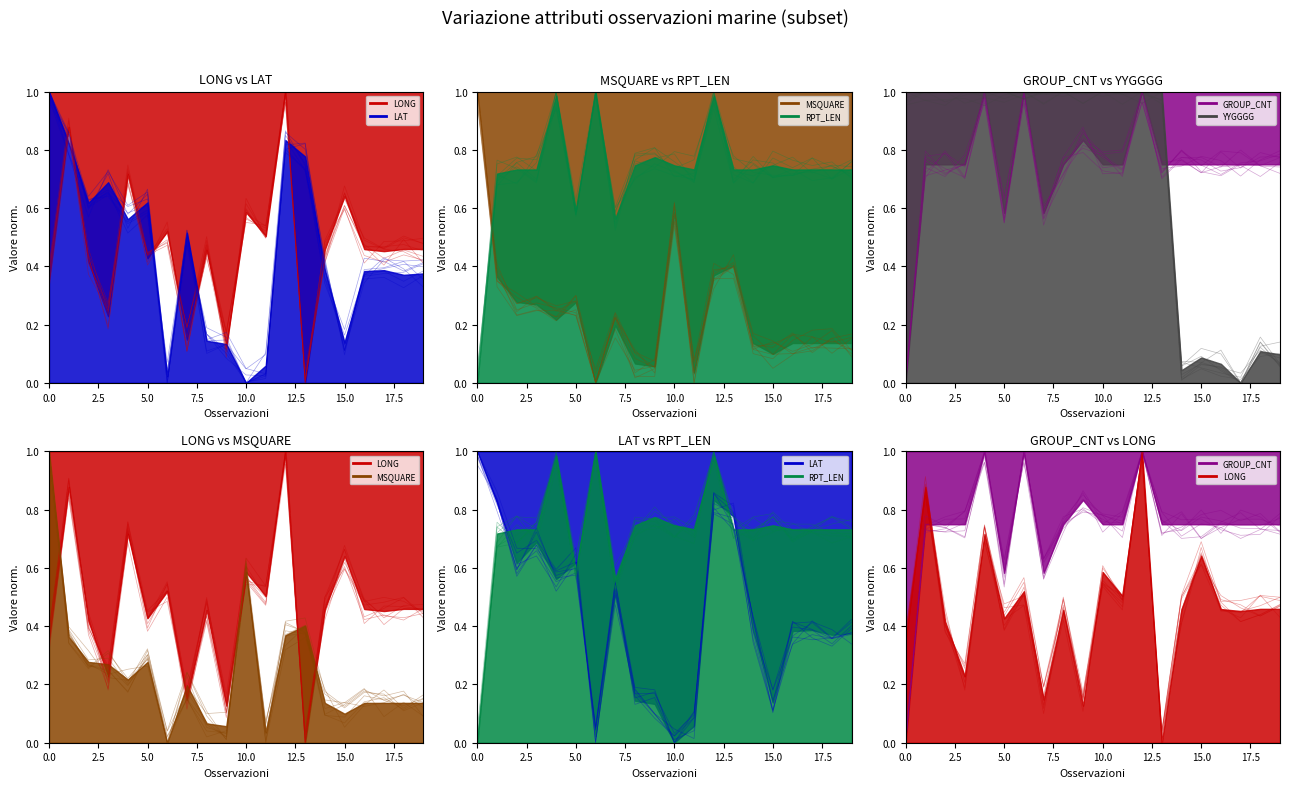

What is the value of the RPT_LEN point at the 20th from the left?

0.7